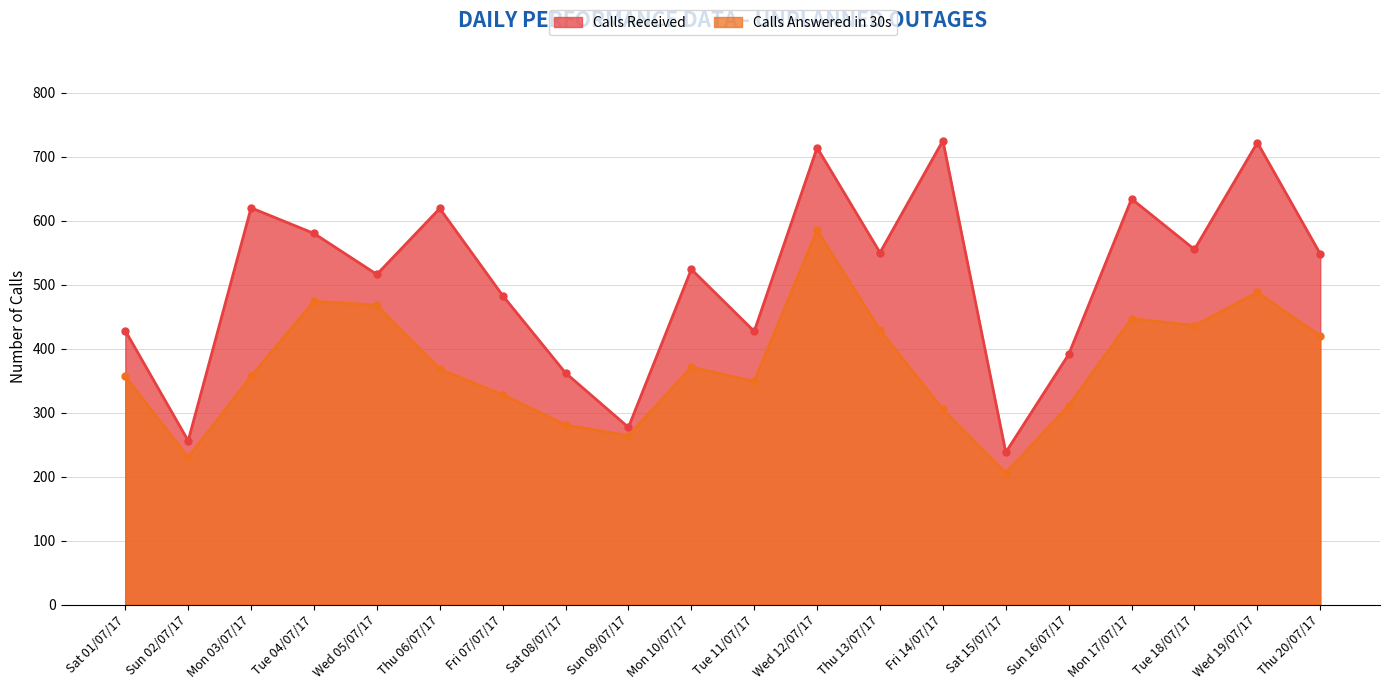

What is the minimum value shown in the chart?

206